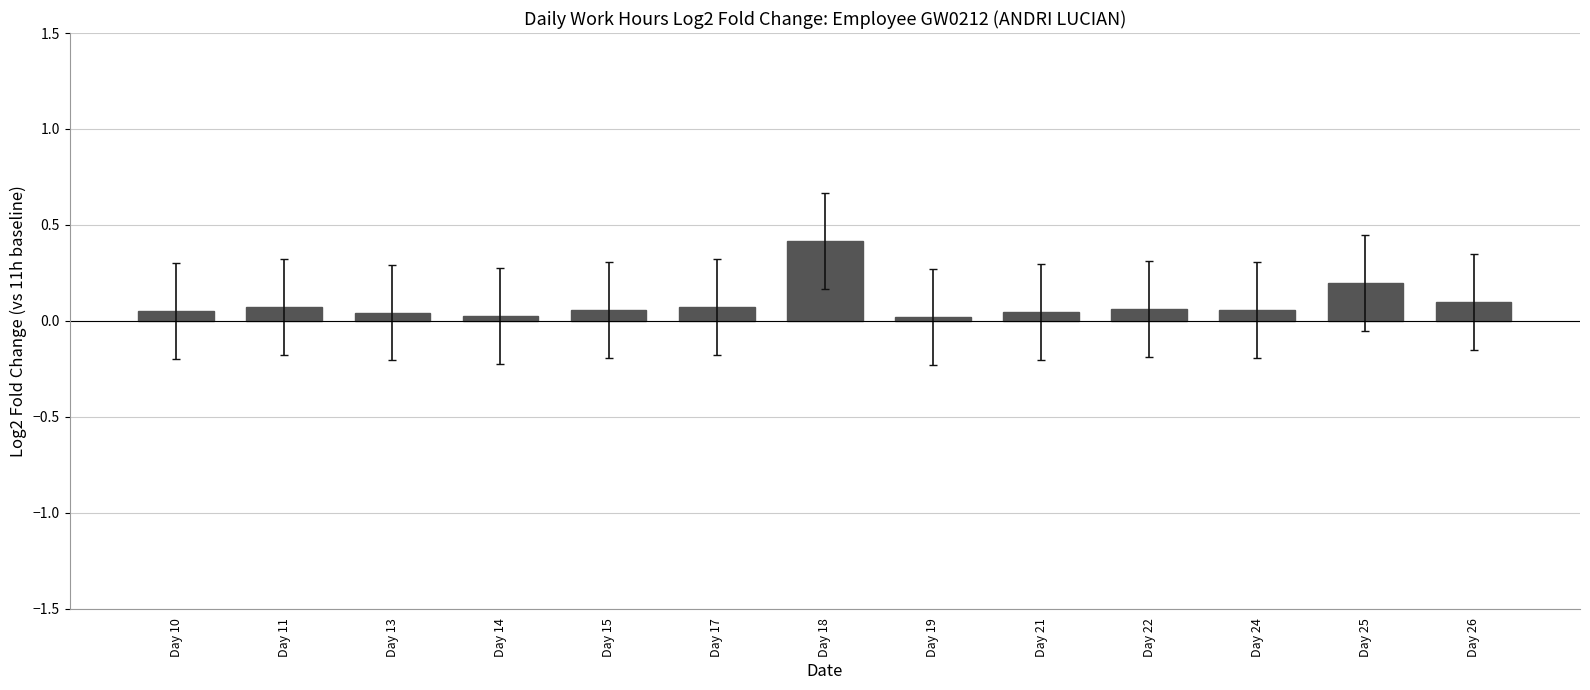

How many categories are shown in the chart?

13